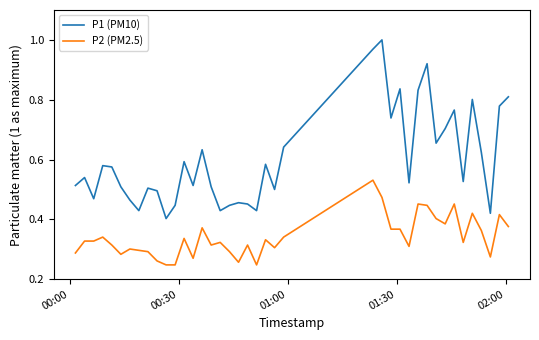

Which series has the widest spread of values?

P1 (PM10)